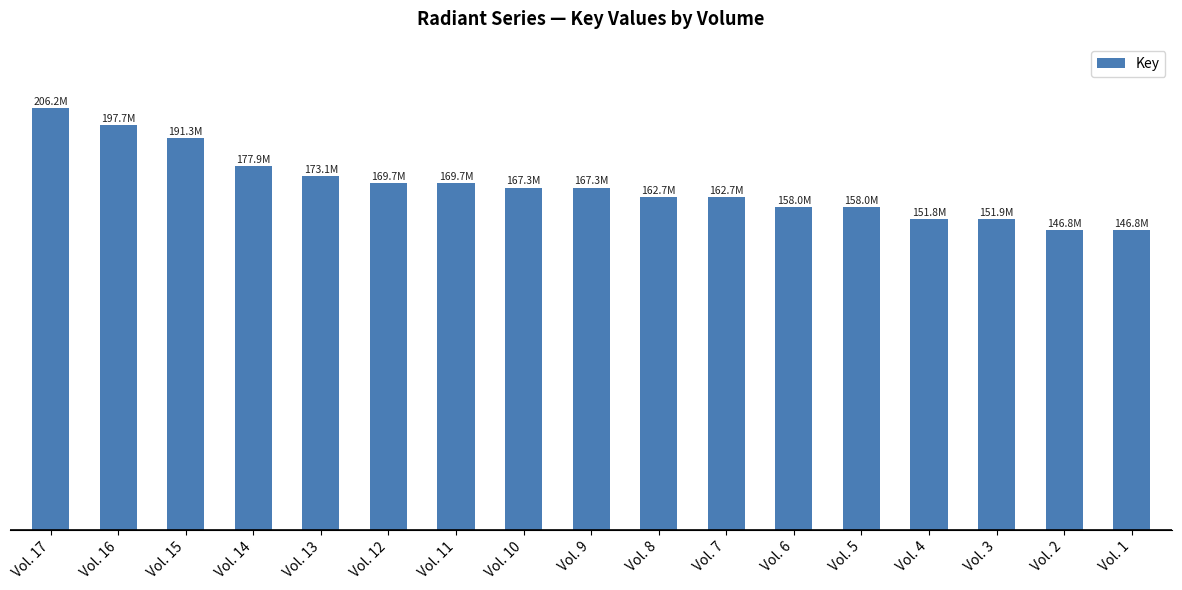

What is the value of the 4th bar from the left?

177913448